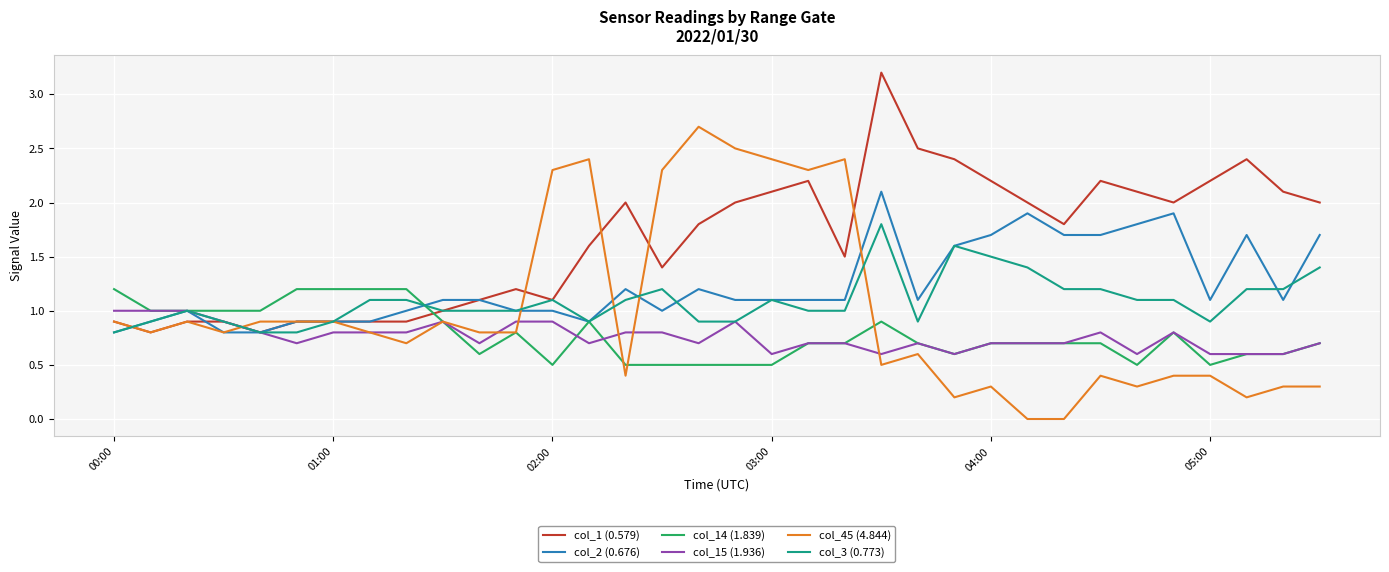

Is this an area chart (filled region under the line)?

No